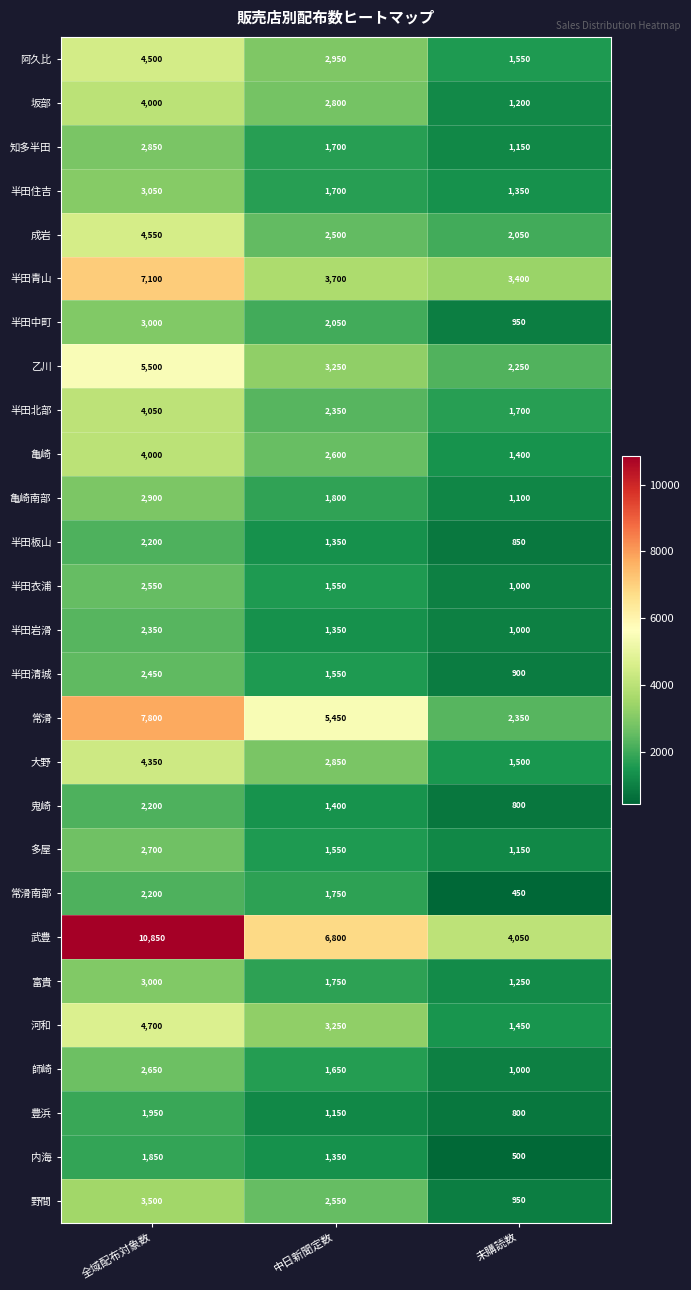

What is the difference between the 坂部 values at 未購読数 and 全域配布対象数?

2800